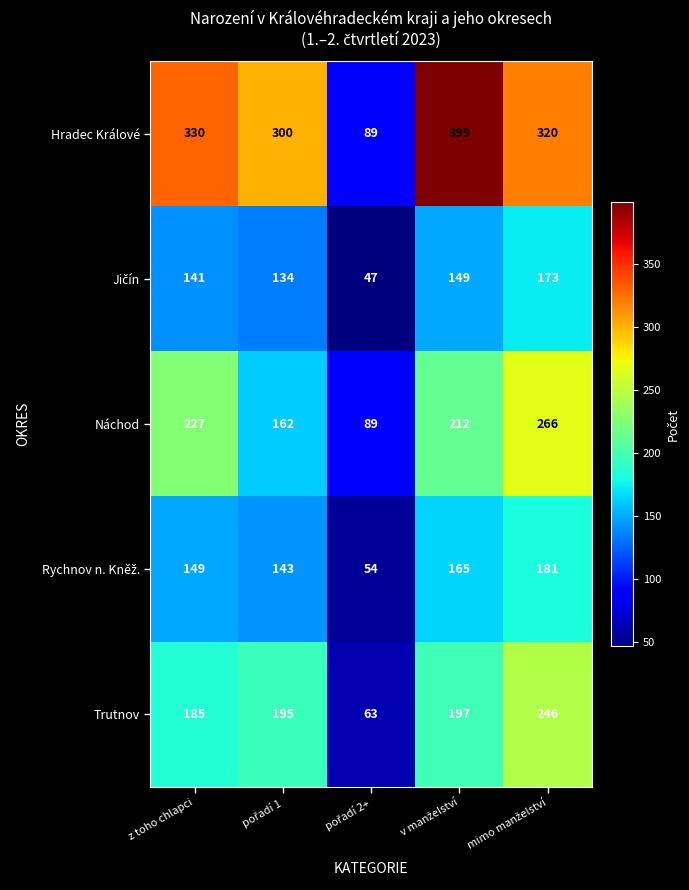

What is the spread (max minus min) of values at z toho chlapci?

189